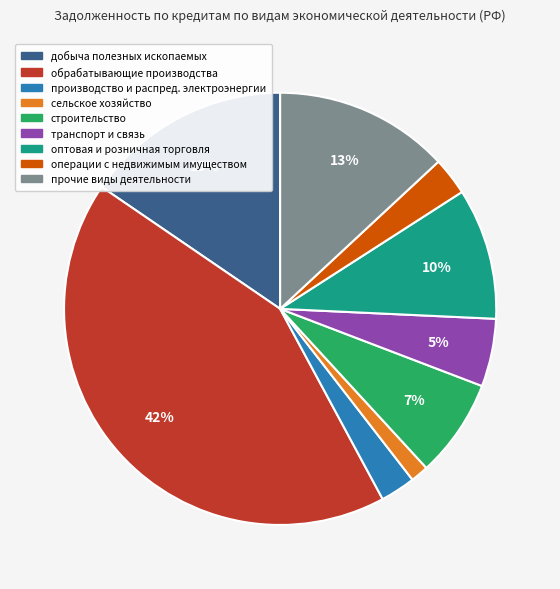

Is there any slice that represents more than half of the pie?

No